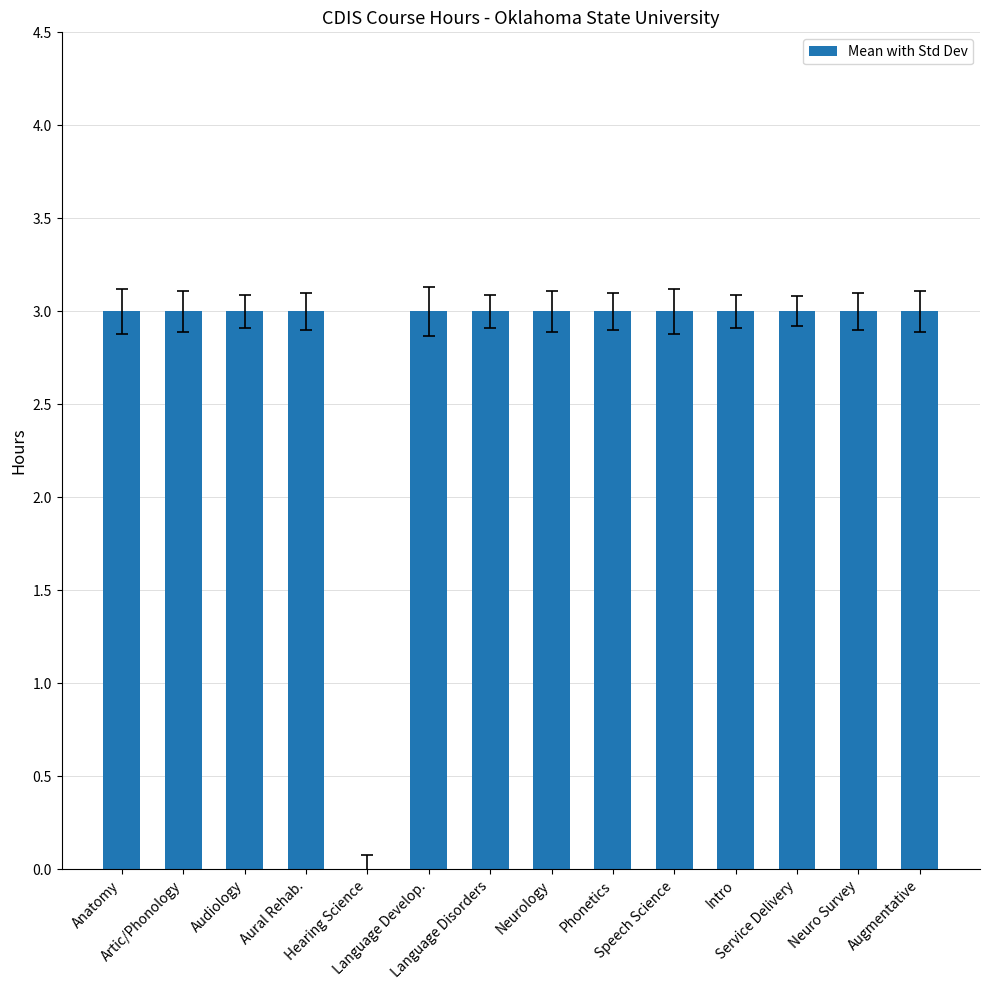

What is the sum of all values?

39